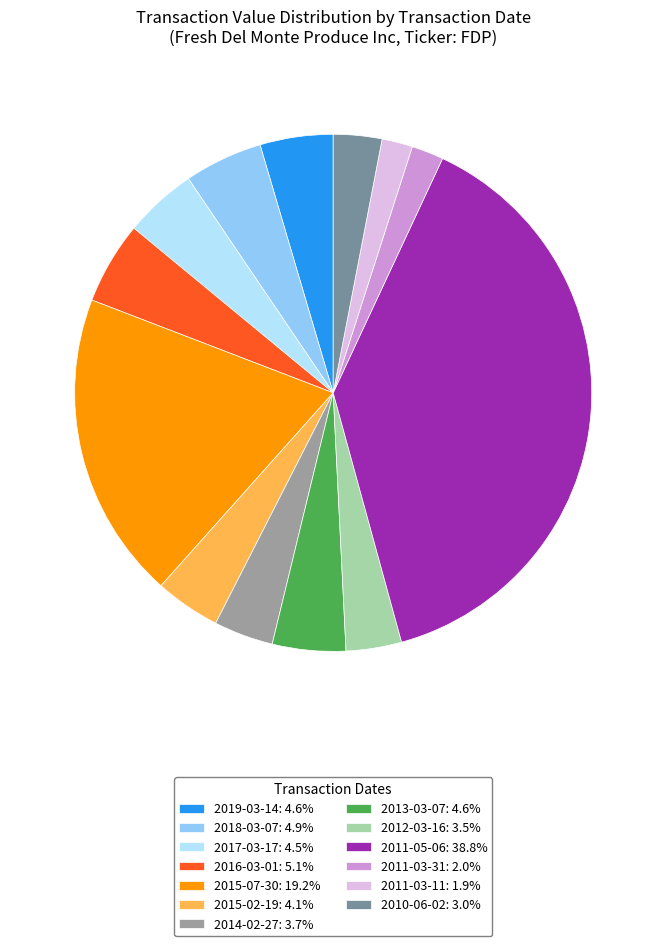

What is the ratio of the value at 2016-03-01: 5.1% to the value at 2019-03-14: 4.6%?

1.1